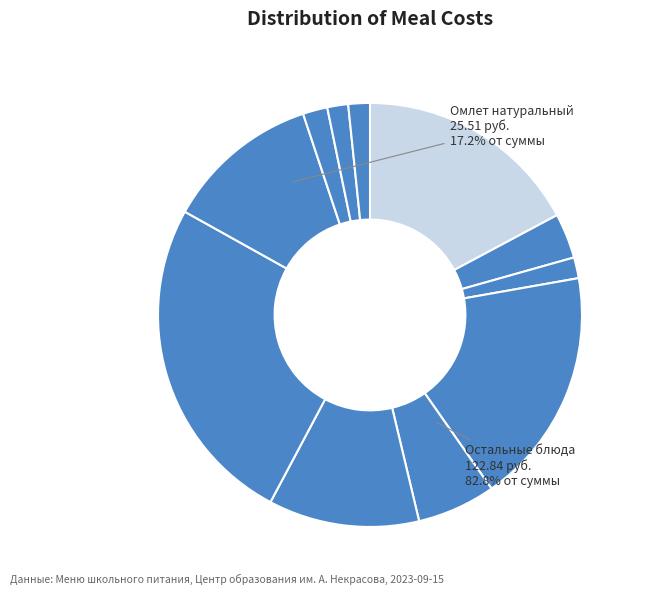

Count the number of slices in the pie.

11